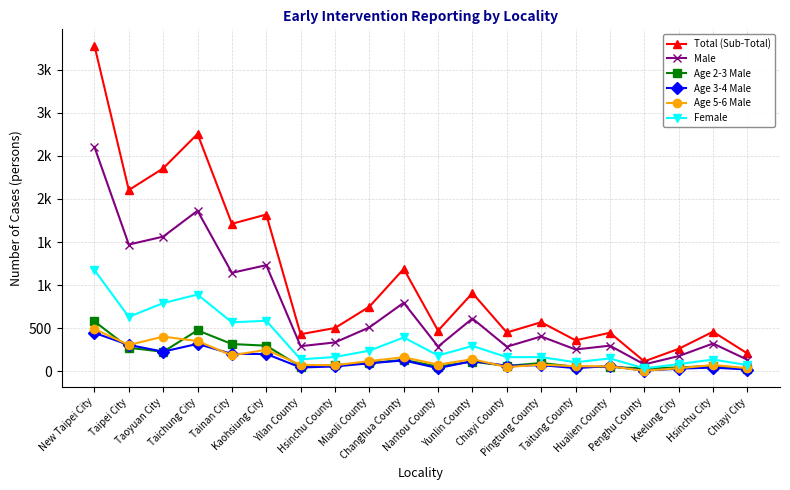

Between Yunlin County and Taipei City, which is larger?

Taipei City